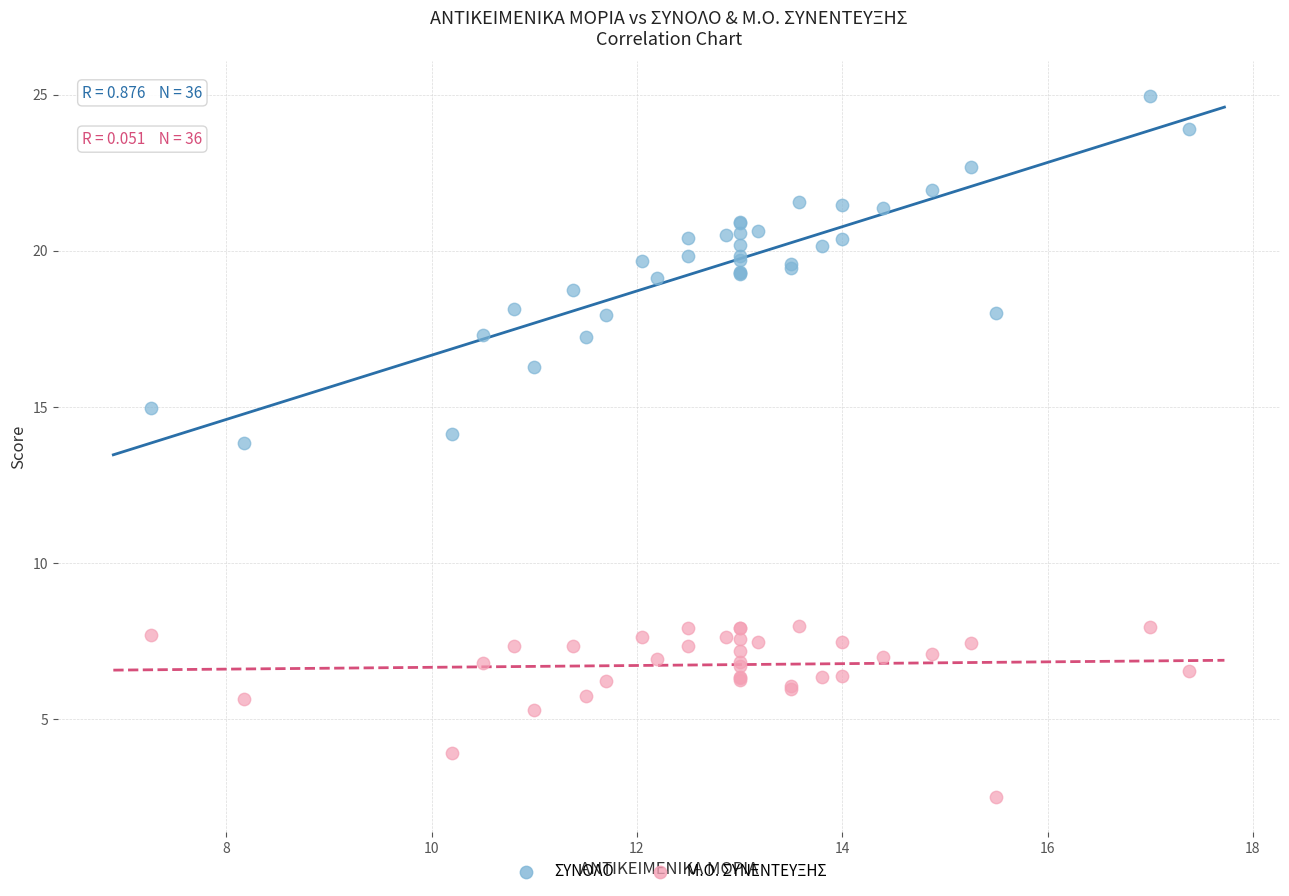

Across all series, what Y value is closest to 13?

13.8